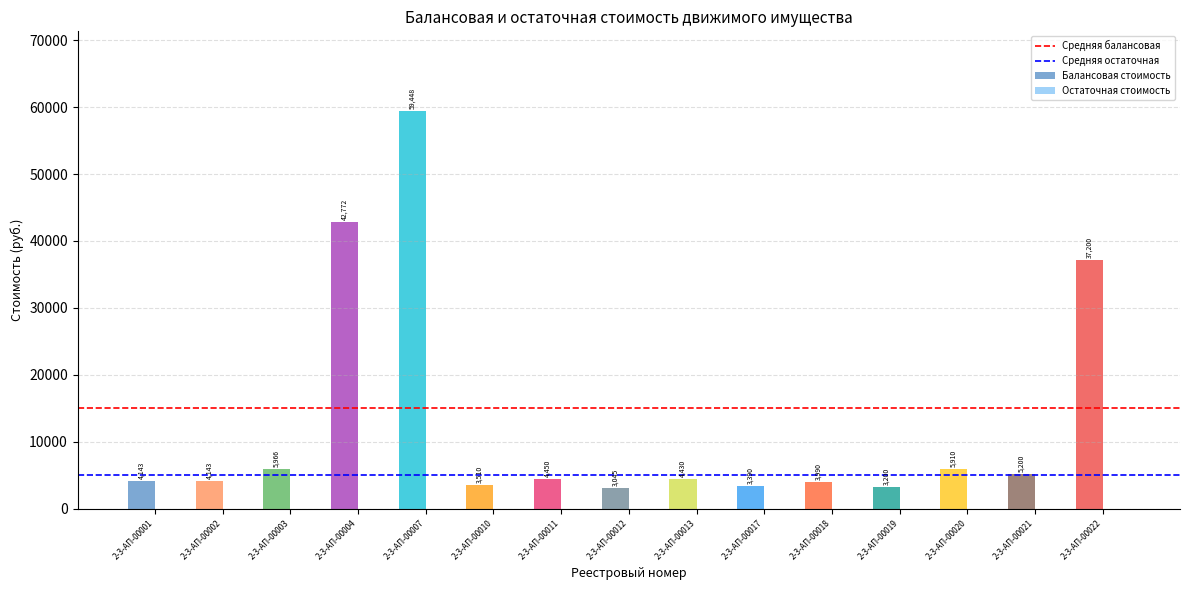

How many bars are there in each group?

2